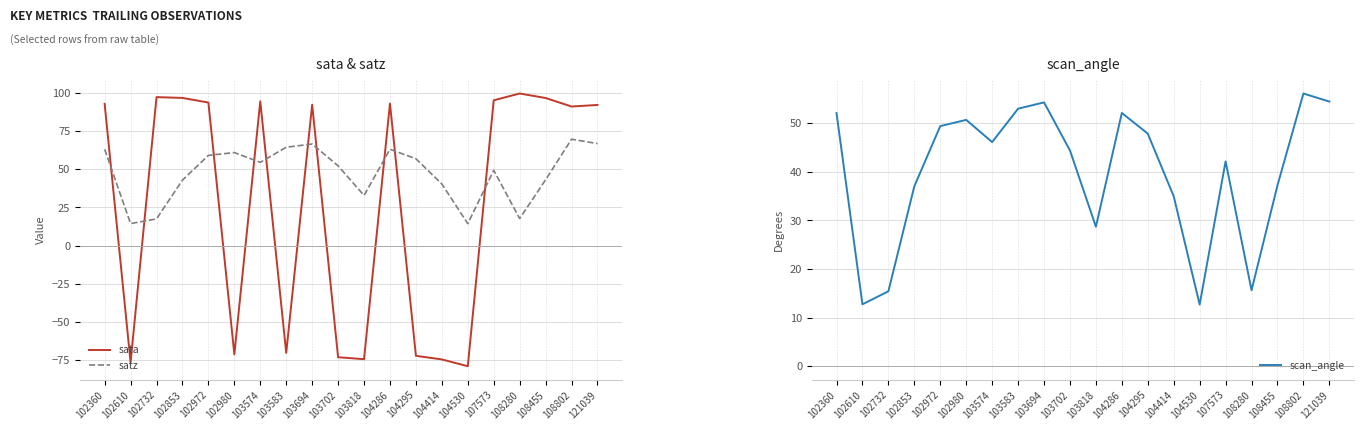

What is the greatest value displayed?

99.5